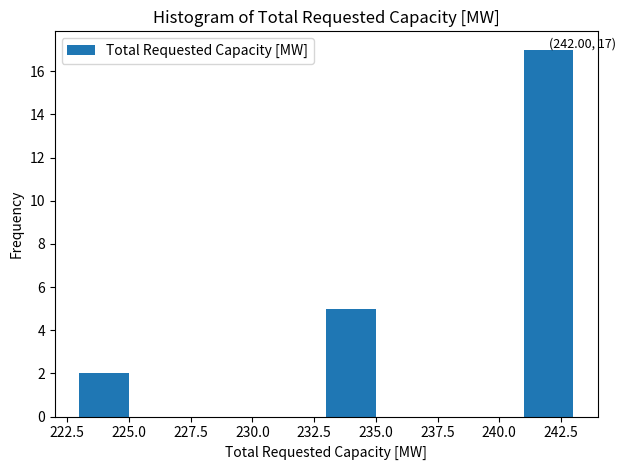

Which range on the x-axis has the tallest bar?

241 to 243